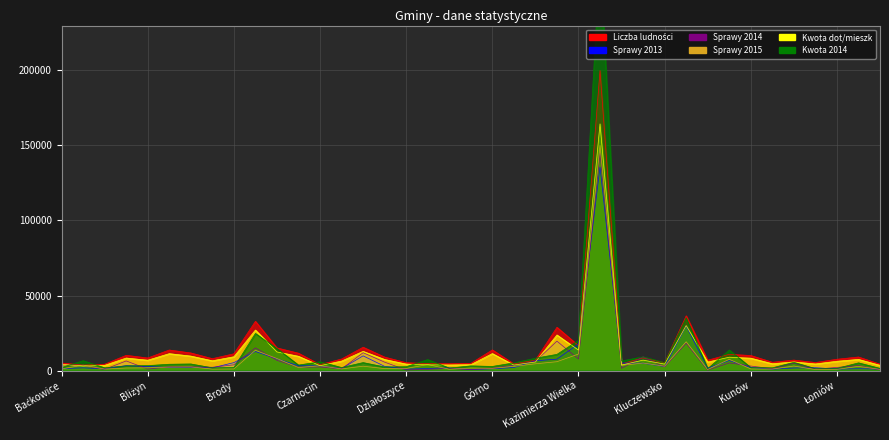

What is the approximate value of Sprawy 2015 at Łubnice?

800.0